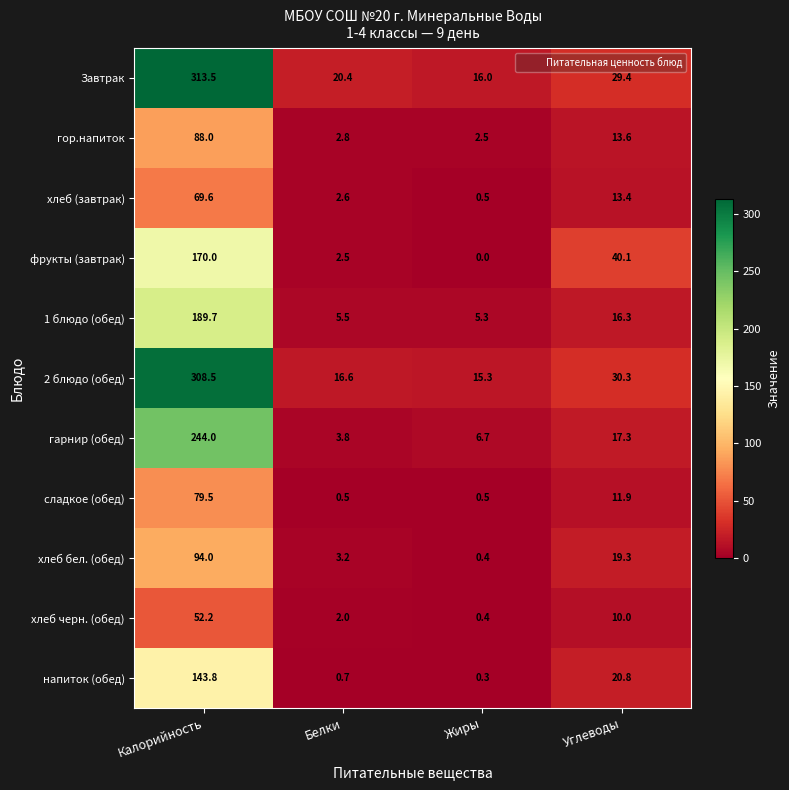

Count the number of data series in this chart.

11